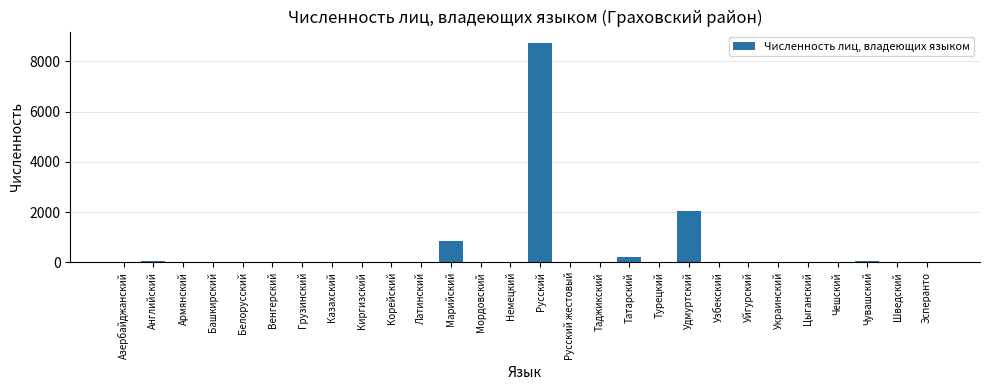

Are the bars grouped side by side (vs. stacked)?

No